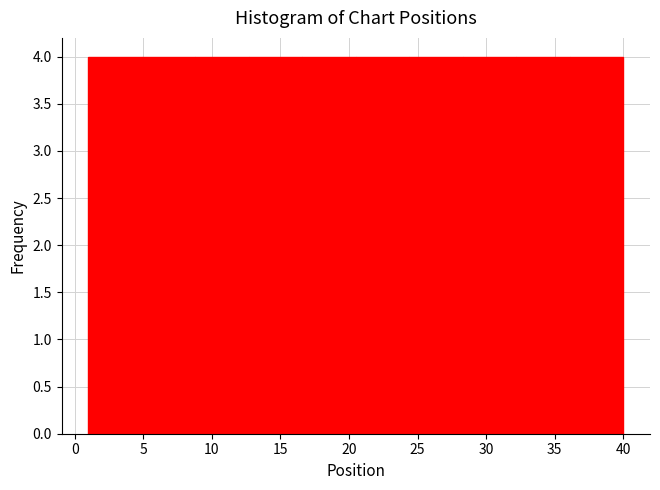

Reading left to right, list every bar in this chart as the range it spans on the x-axis followed by its height. Neither the bar edges nor the heights are printed on the chart, so give them approximately, as read against the axes.

1.0 to 4.9: 4
4.9 to 8.8: 4
8.8 to 12.7: 4
12.7 to 16.6: 4
16.6 to 20.5: 4
20.5 to 24.4: 4
24.4 to 28.3: 4
28.3 to 32.2: 4
32.2 to 36.1: 4
36.1 to 40.0: 4